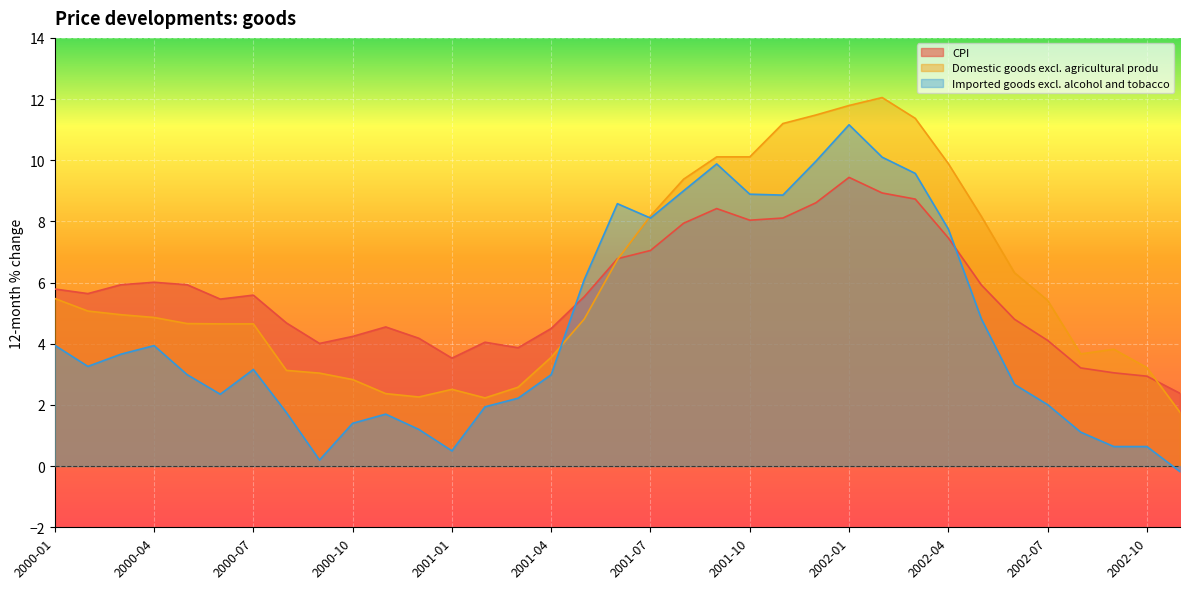

What are all the series names shown in the legend?

CPI, Domestic goods excl. agricultural produ, Imported goods excl. alcohol and tobacco